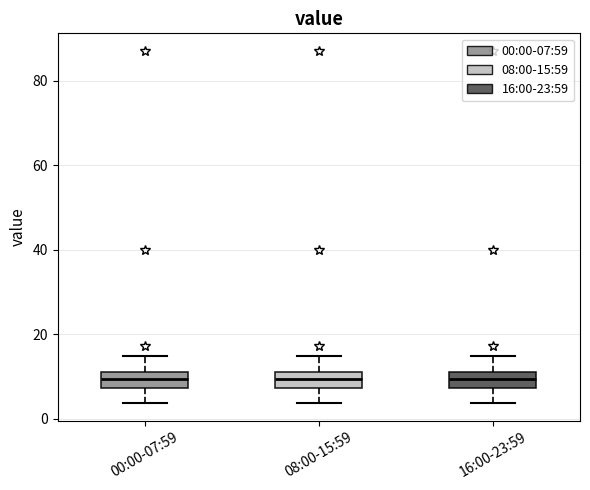

Reading left to right, transcribe this box plot: for each box, give where its median line is, the range the box spans, and where its two whiskers end, as read against the y-axis. The values are not printed on the chart, so give them approximately, as read against the axis.

00:00-07:59: median 10 (inside the box), box 8 to 10, whiskers 4 to 14
08:00-15:59: median 10 (inside the box), box 8 to 10, whiskers 4 to 14
16:00-23:59: median 10 (inside the box), box 8 to 10, whiskers 4 to 14